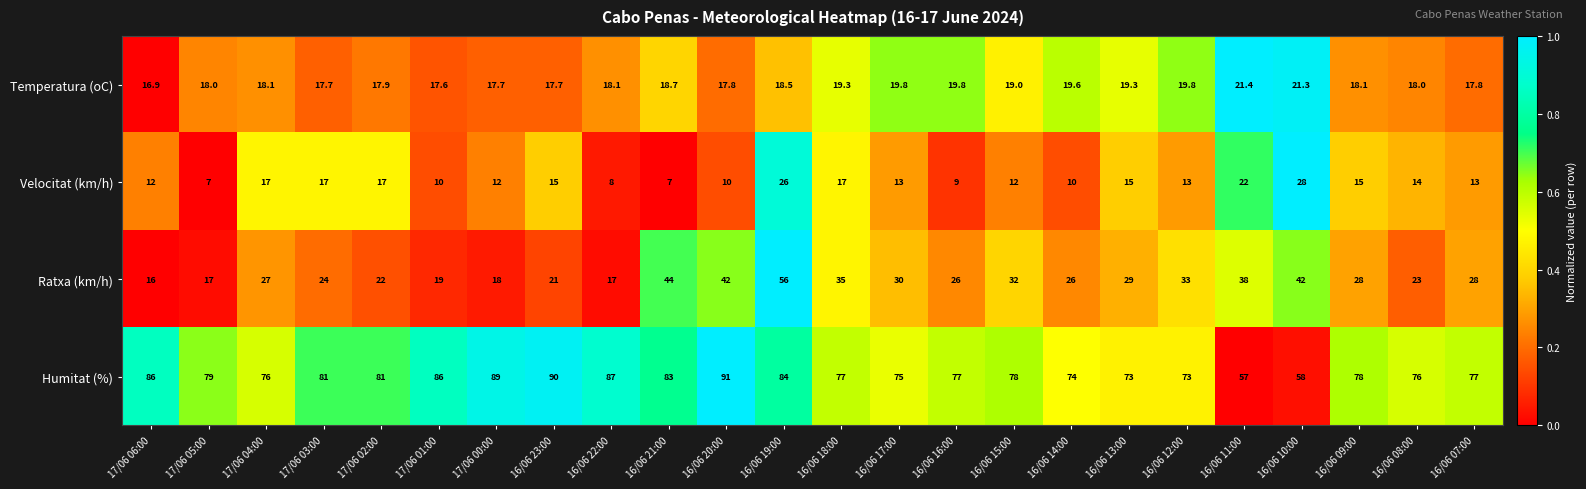

The Temperatura (oC) series shows 21.3 at 16/06 10:00. True or false?

True